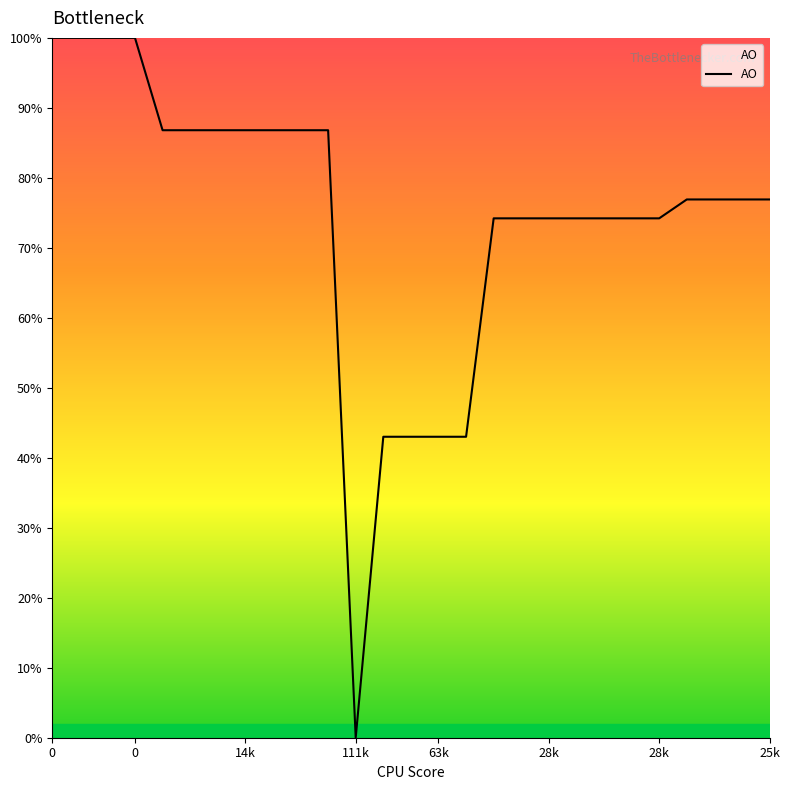

What is the maximum value shown in the chart?

100.0